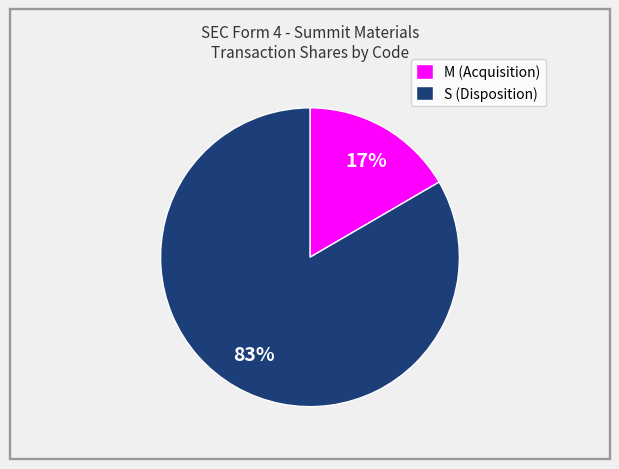

True or false: S (Disposition) accounts for 83% of the total.

True